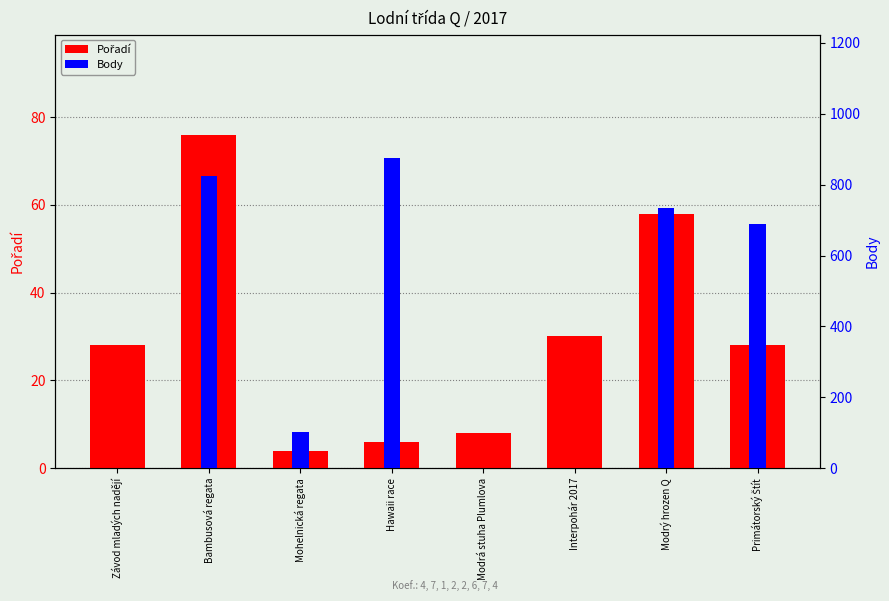

Between Závod mladých nadějí and Interpohár 2017, which series saw the biggest shift?

Pořadí